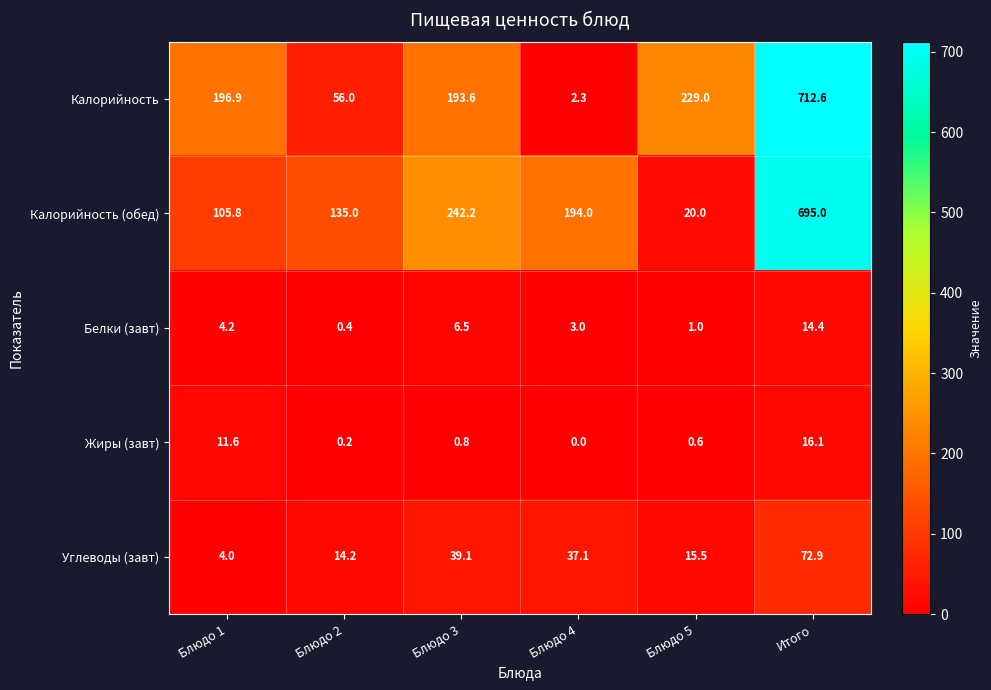

Count the number of data series in this chart.

5